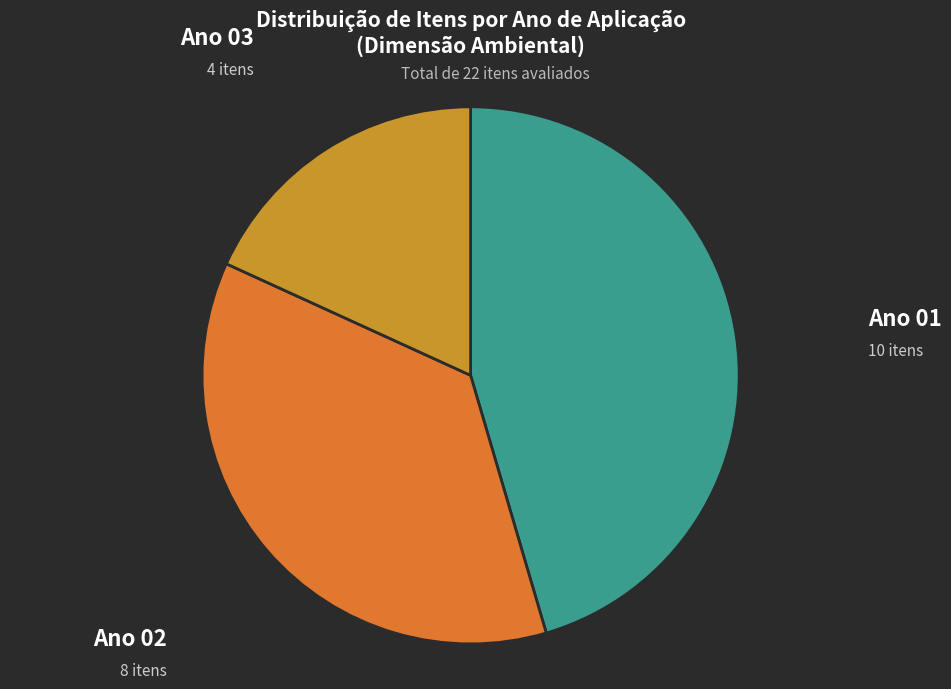

Rank the categories by value from highest to lowest.

Ano 01, Ano 02, Ano 03